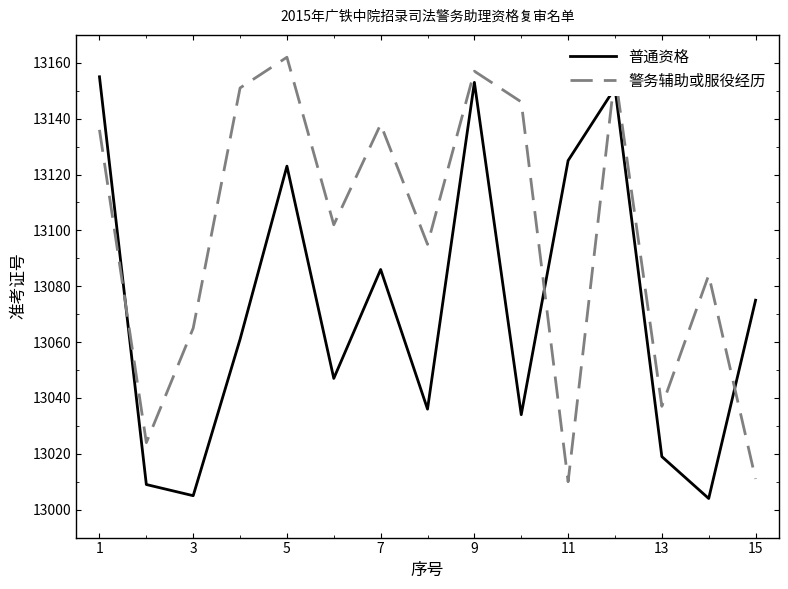

Rank the series by their maximum value, from highest to lowest.

警务辅助或服役经历, 普通资格